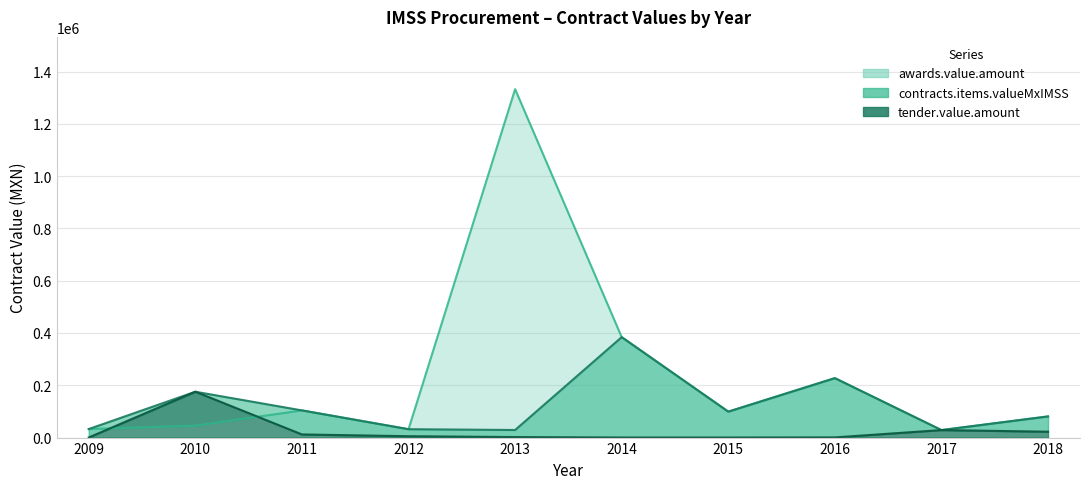

What is the highest value of the awards.value.amount series?

1332526.8